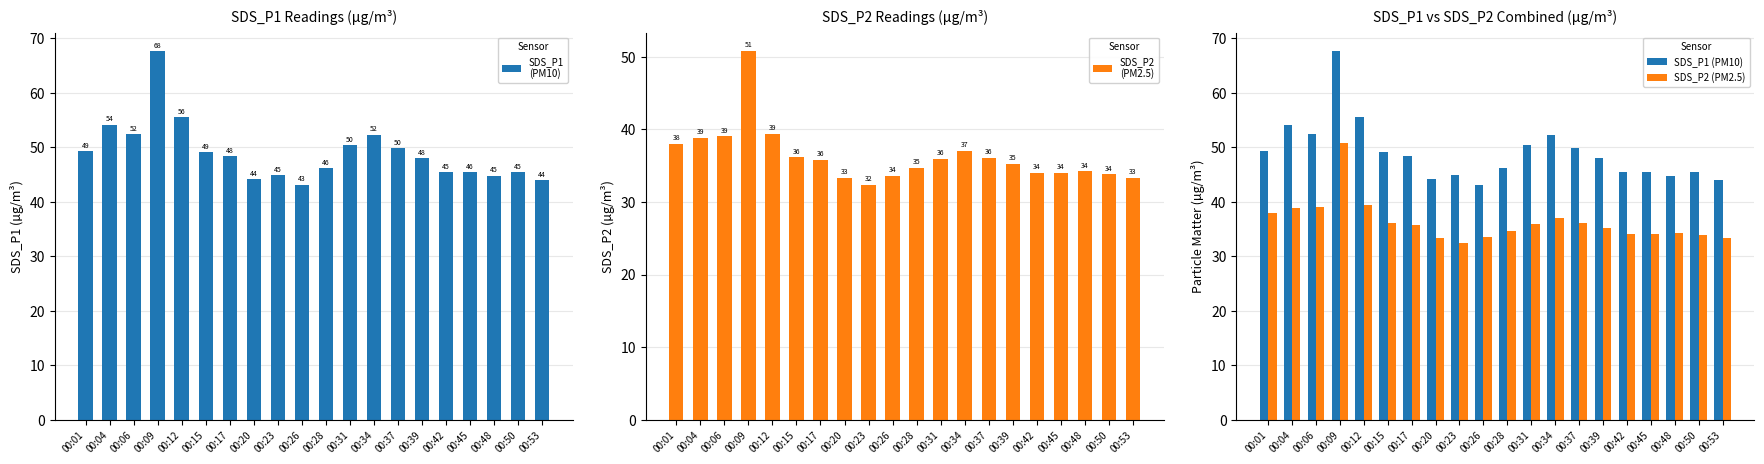

The SDS_P1
(PM10) series shows 46.2 at 00:28. True or false?

True